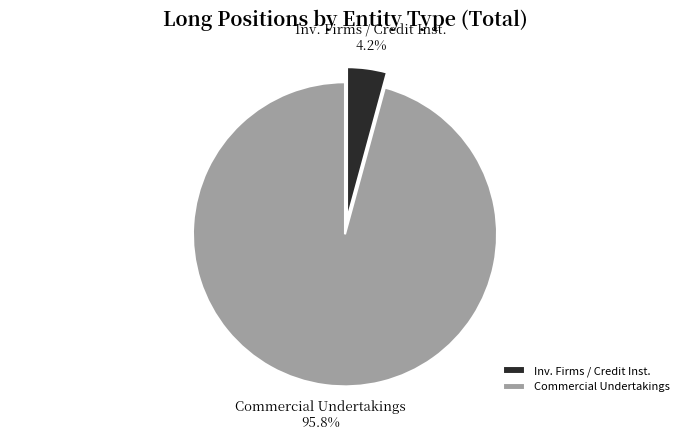

Do Inv. Firms / Credit Inst. and Commercial Undertakings together represent more than half of the pie?

Yes